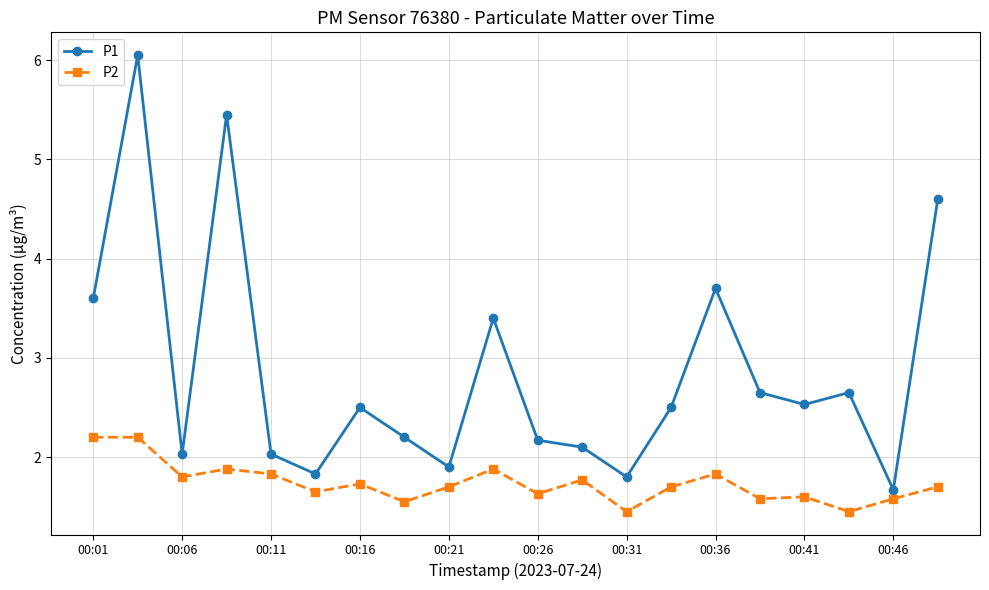

What is the value of the P2 point at the 20th from the left?

1.7